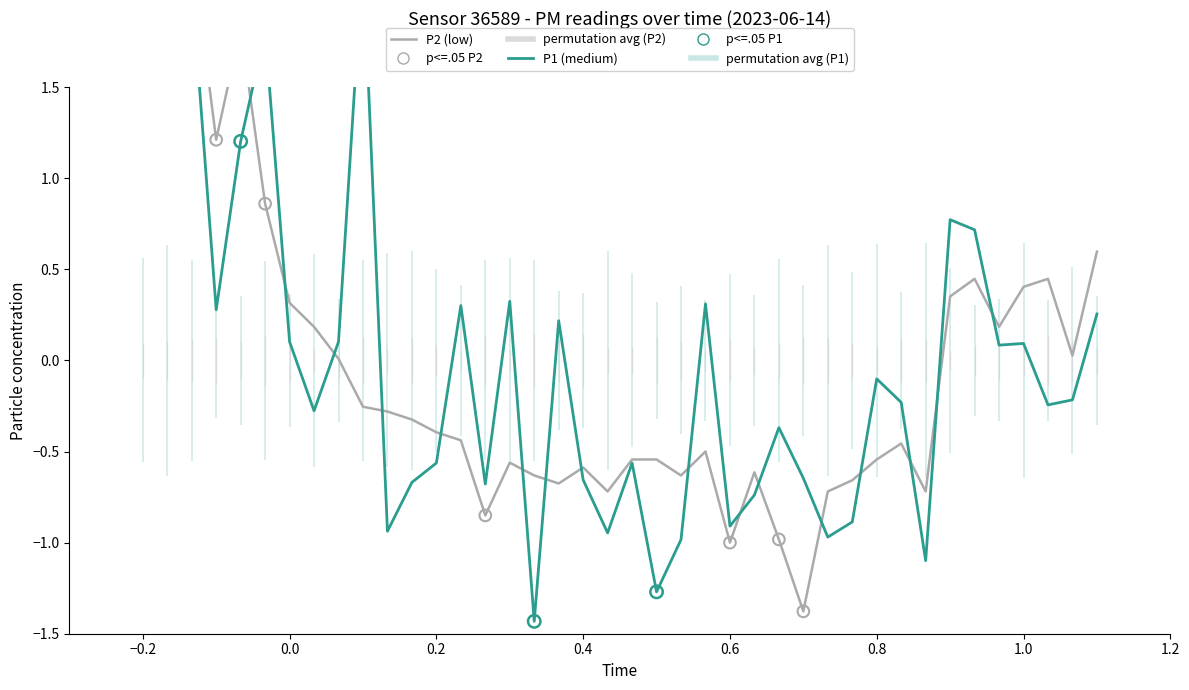

What are all the series names shown in the legend?

P2 (low), P1 (medium)